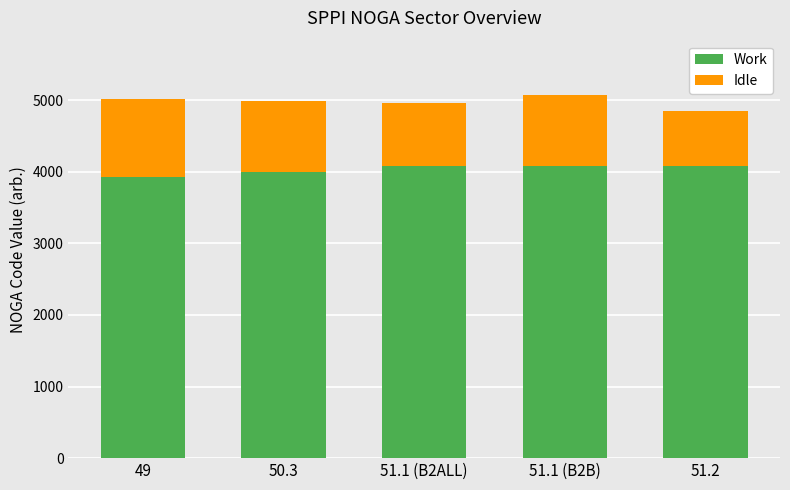

How many bars are there in total?

5